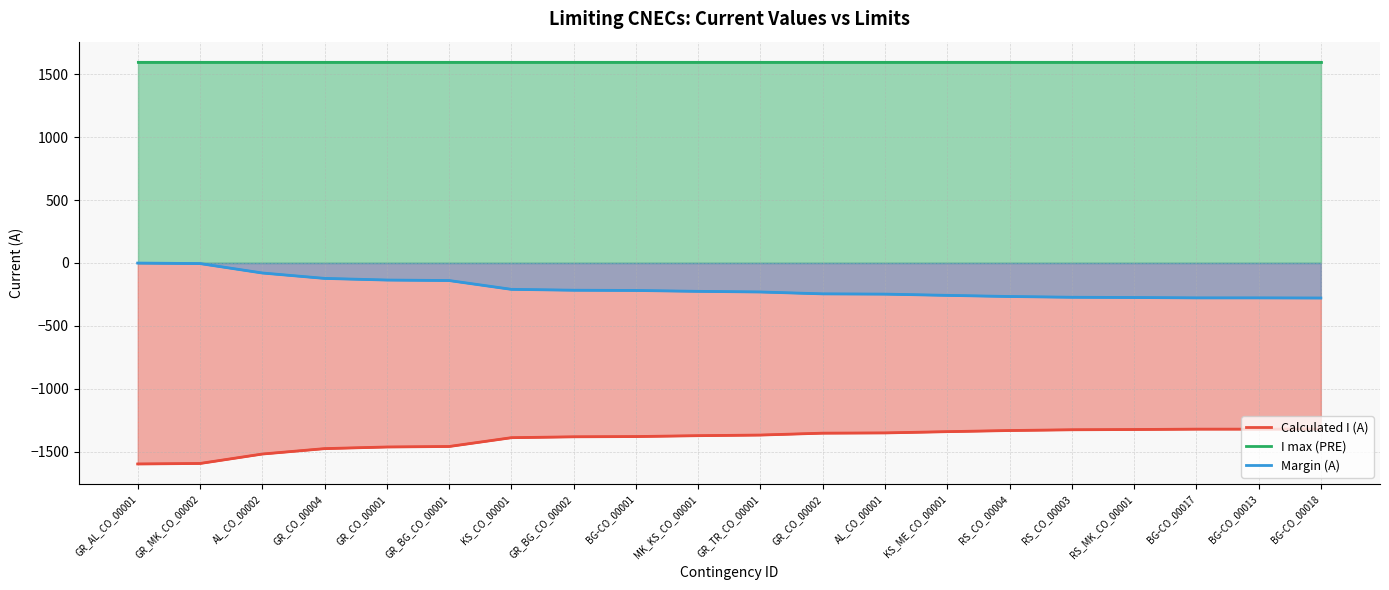

Where does the Calculated I (A) series first go above -1369?

GR_CO_00002